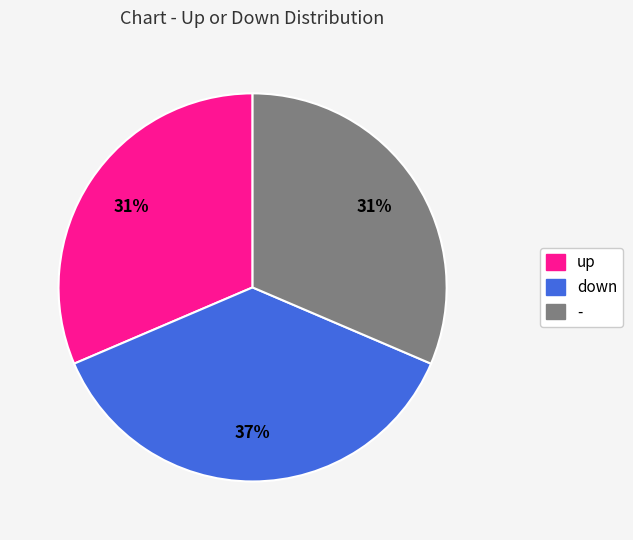

Approximately how many times larger is the value at down compared to -?

1.2